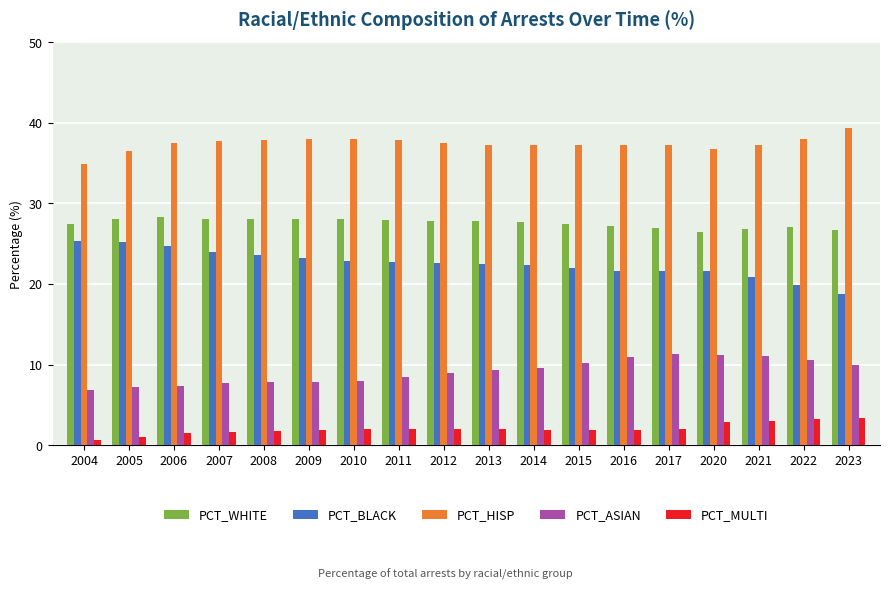

What is the difference between the second highest and minimum values in the PCT_HISP series?

3.1